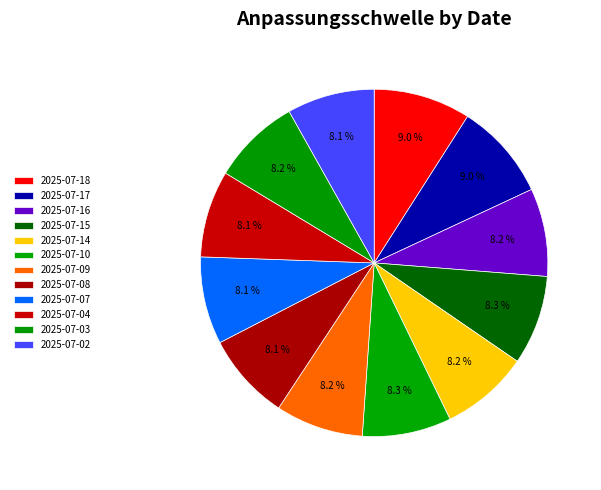

Which has a higher value, 2025-07-18 or 2025-07-08?

2025-07-18